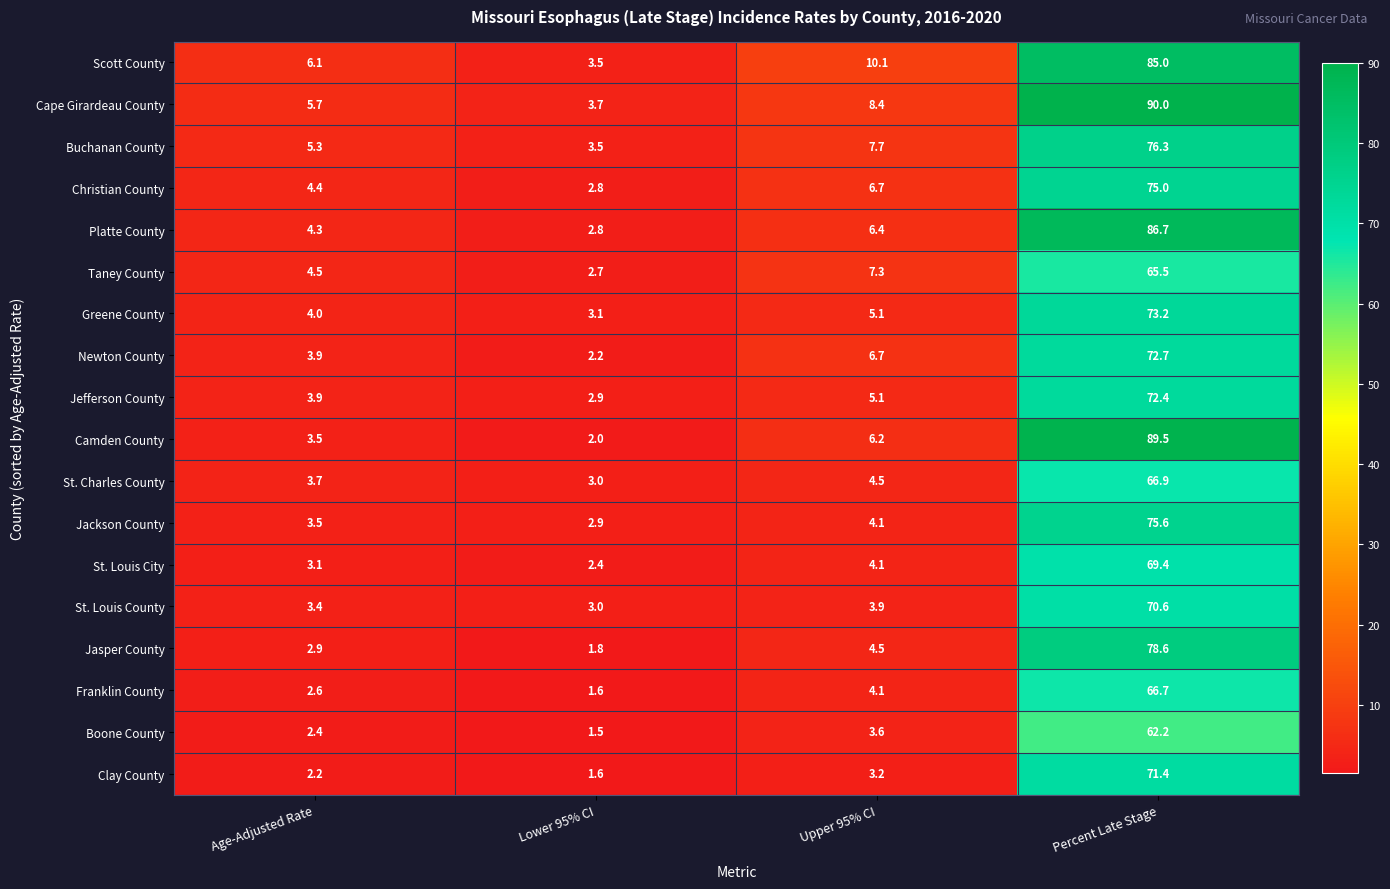

What is the sum of the St. Louis County values at Percent Late Stage and Lower 95% CI?

73.6